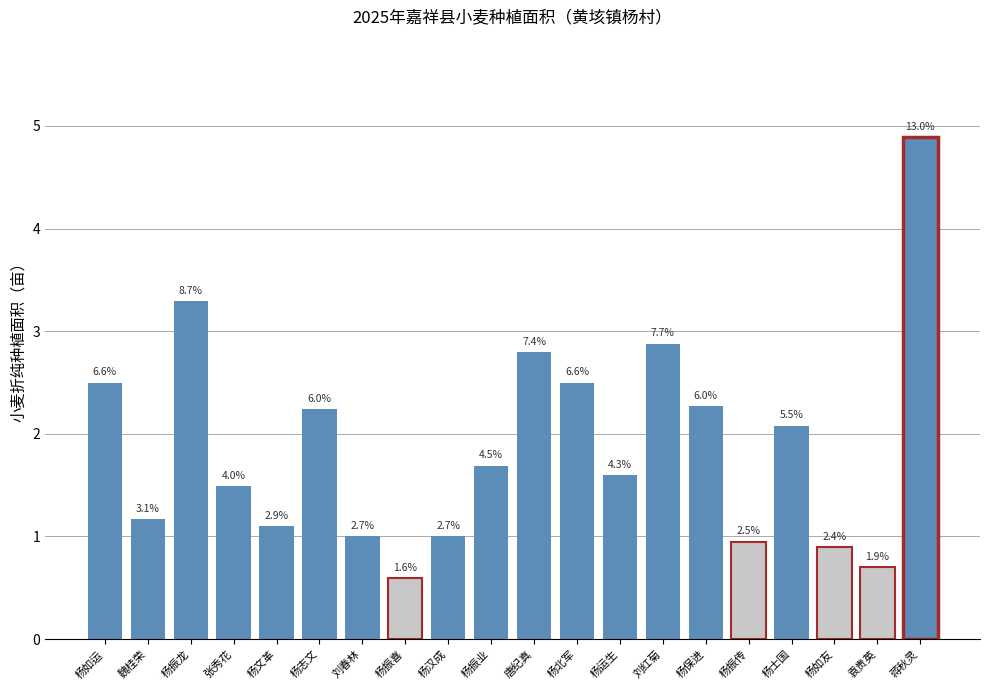

Reading left to right, transcribe all the data shown in this chart.

2.5	1.2	3.3	1.5	1.1	2.2	1.0	0.6	1.0	1.7	2.8	2.5	1.6	2.9	2.3	0.9	2.1	0.9	0.7	4.9